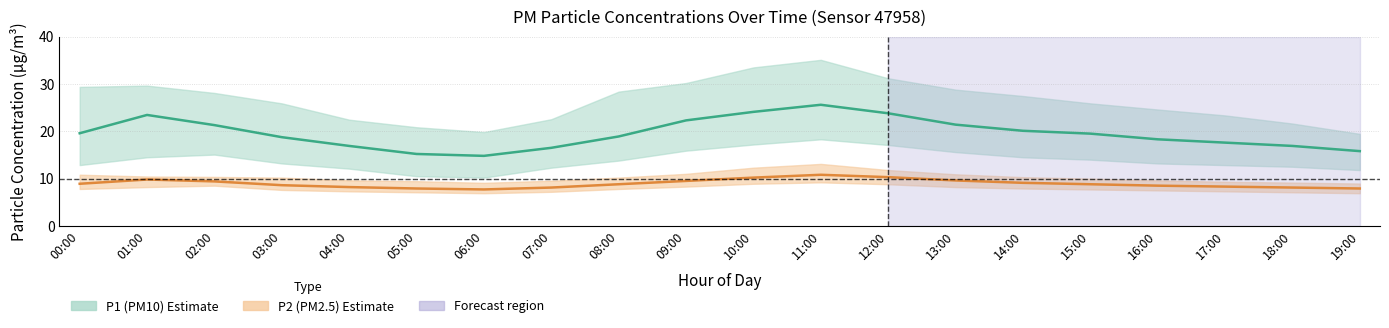

How many lines are shown in the chart?

2